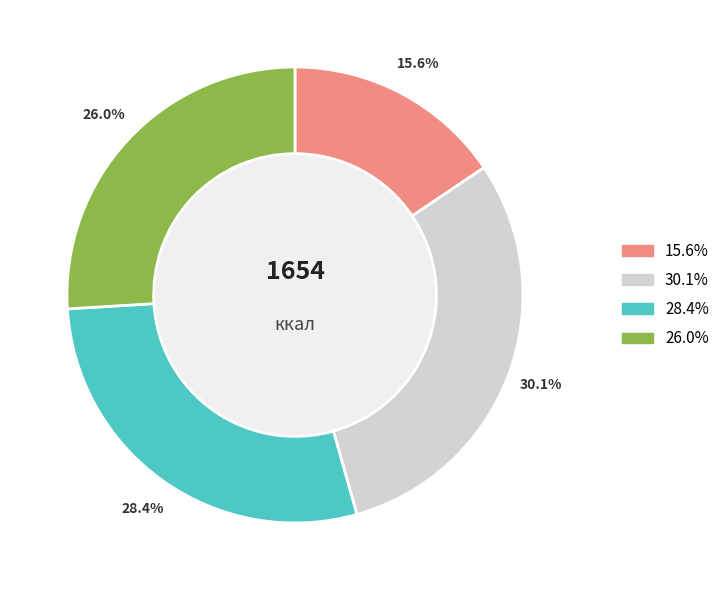

The Каша манная молочная slice represents 4% of the pie. True or false?

False